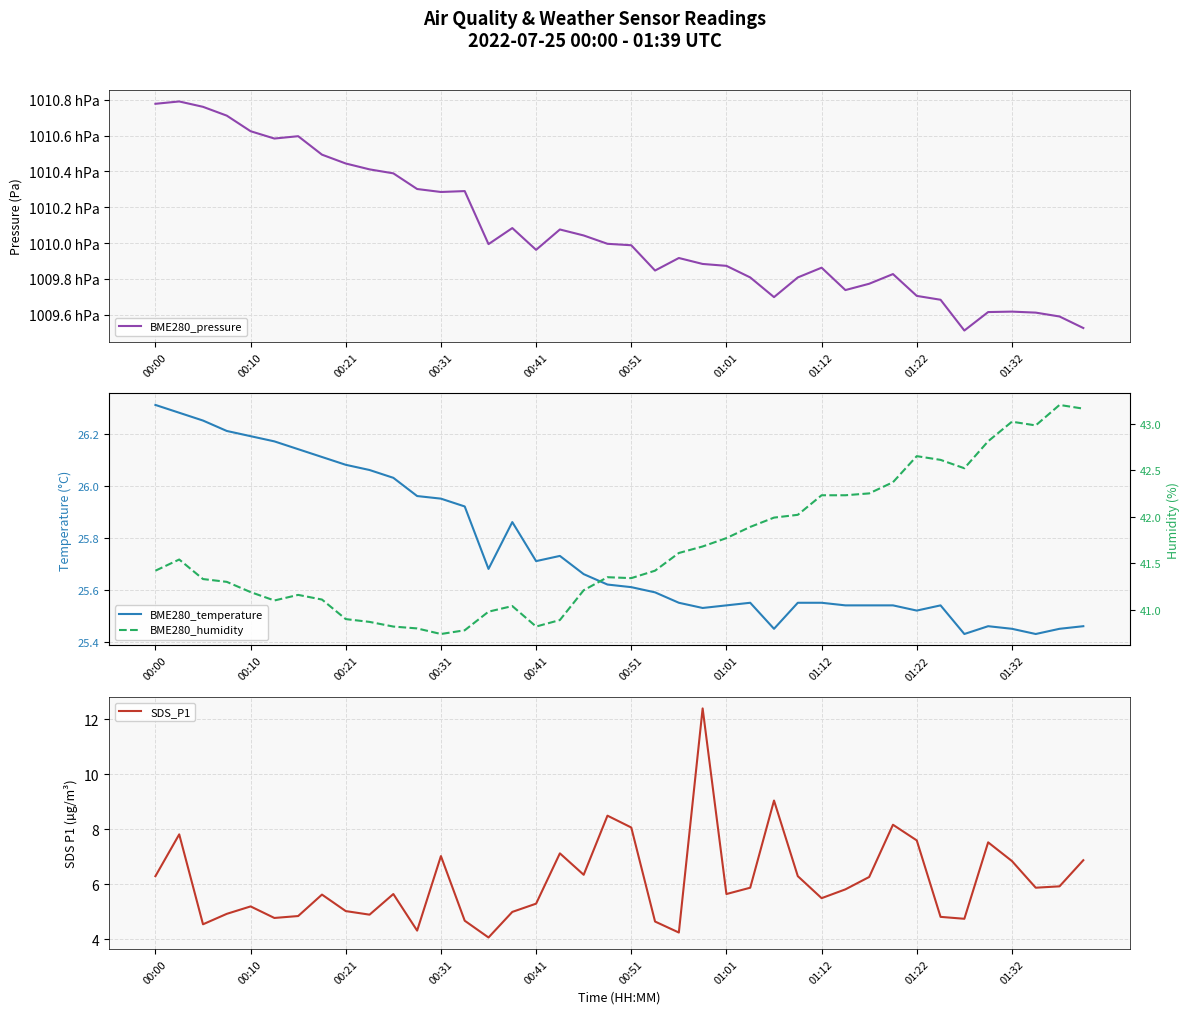

In BME280_temperature, how many points are higher than both neighbors (excluding endpoints)?

5